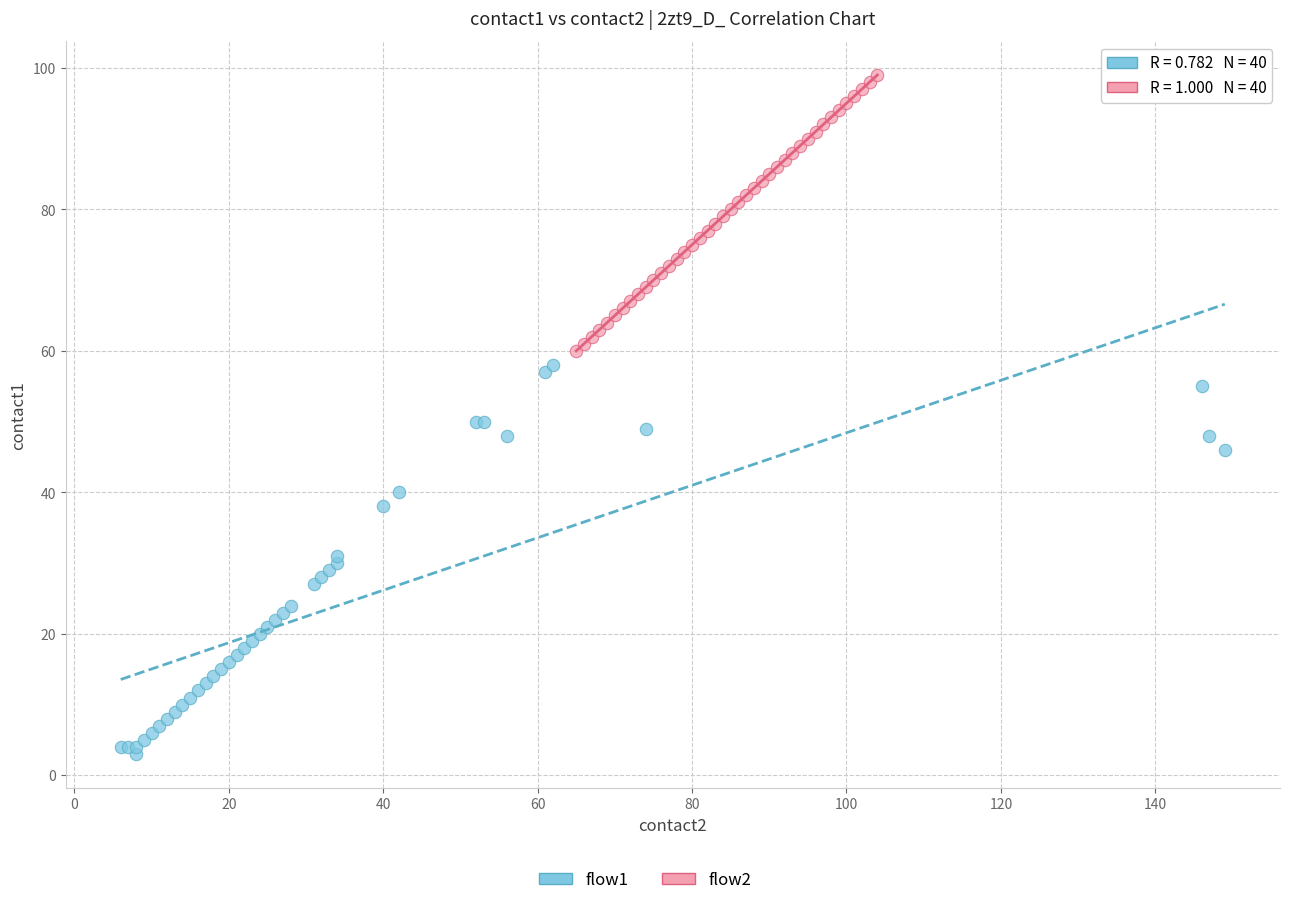

Which series reaches the maximum Y coordinate?

flow2